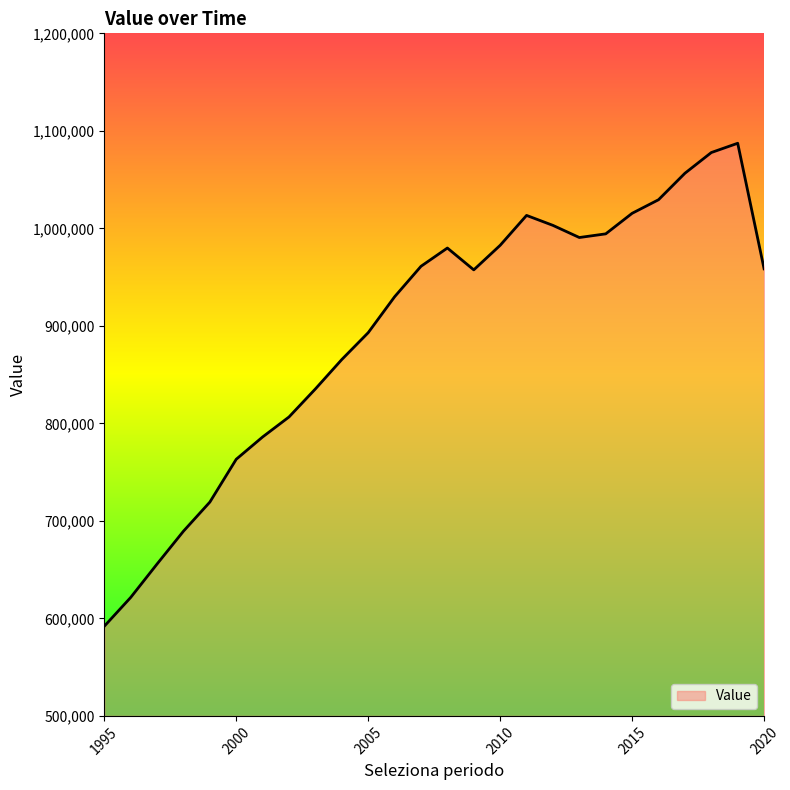

Rank the categories by value from highest to lowest.

2019, 2018, 2017, 2016, 2015, 2011, 2012, 2014, 2013, 2010, 2008, 2007, 2020, 2009, 2006, 2005, 2004, 2003, 2002, 2001, 2000, 1999, 1998, 1997, 1996, 1995